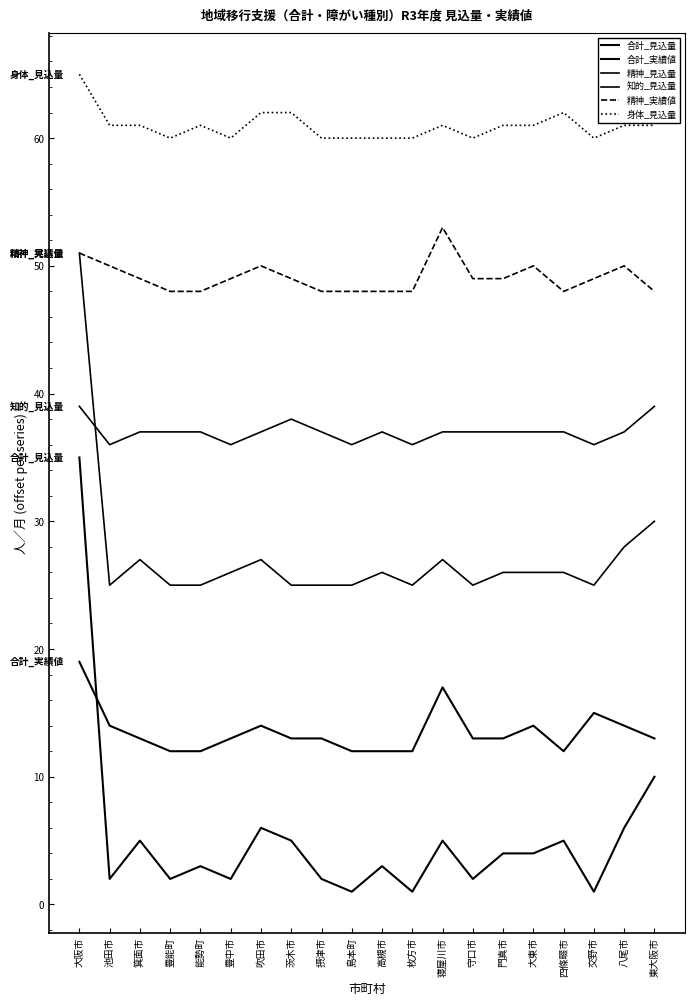

What is the difference between the highest and lowest values at 枚方市?

59